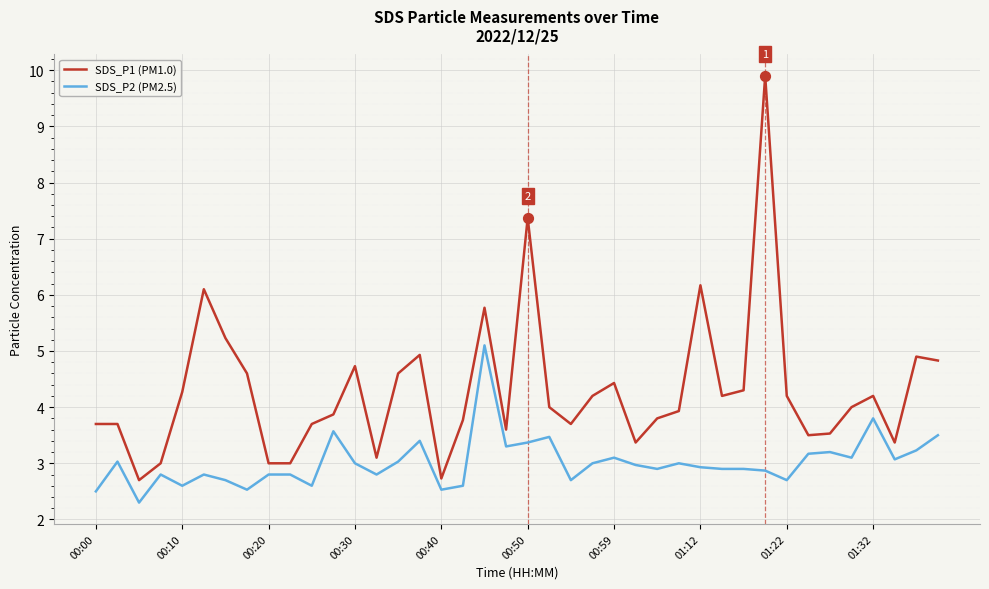

Rank the series by their average value, from lowest to highest.

SDS_P2 (PM2.5), SDS_P1 (PM1.0)